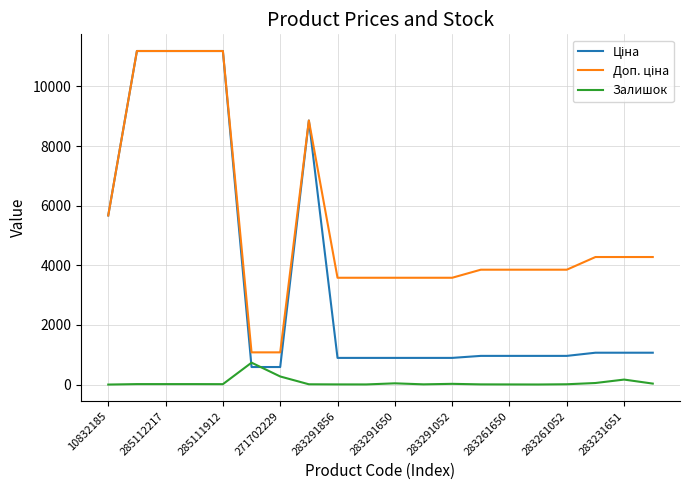

What is the highest value of the Залишок series?

736.0